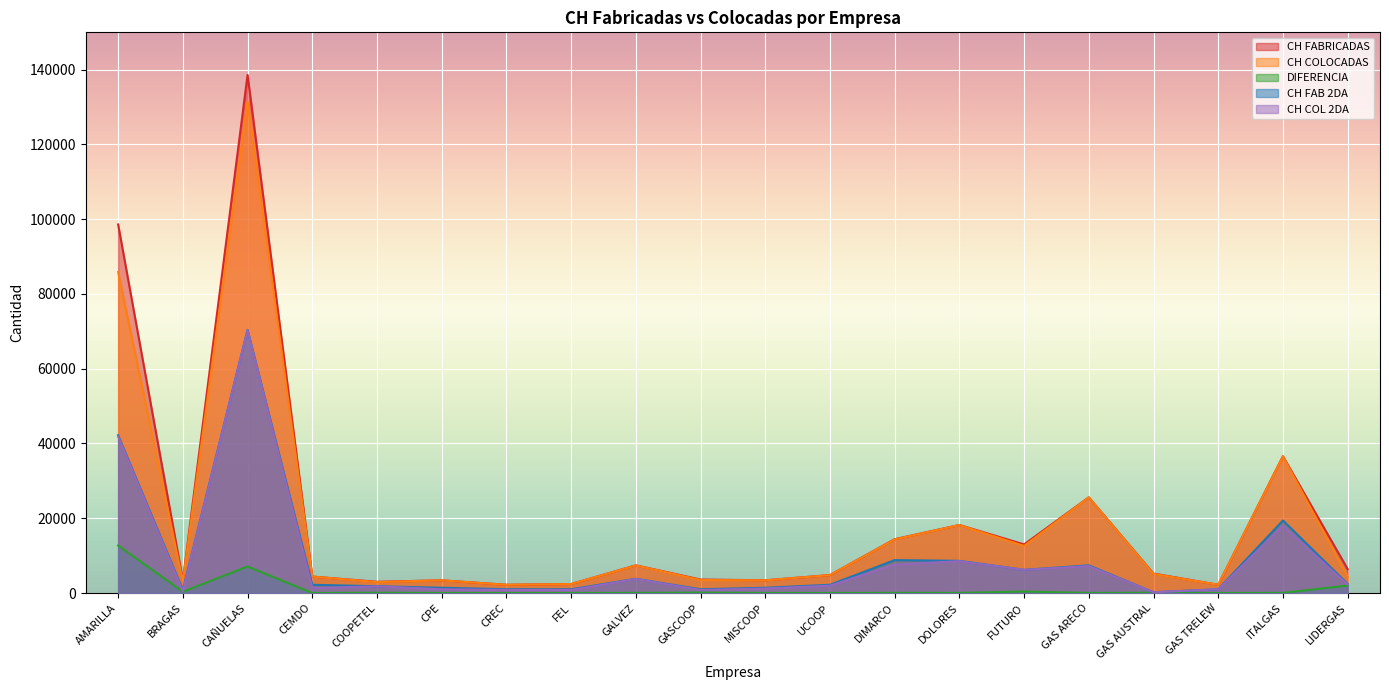

What is the spread (max minus min) of values at LIDERGAS?

4400